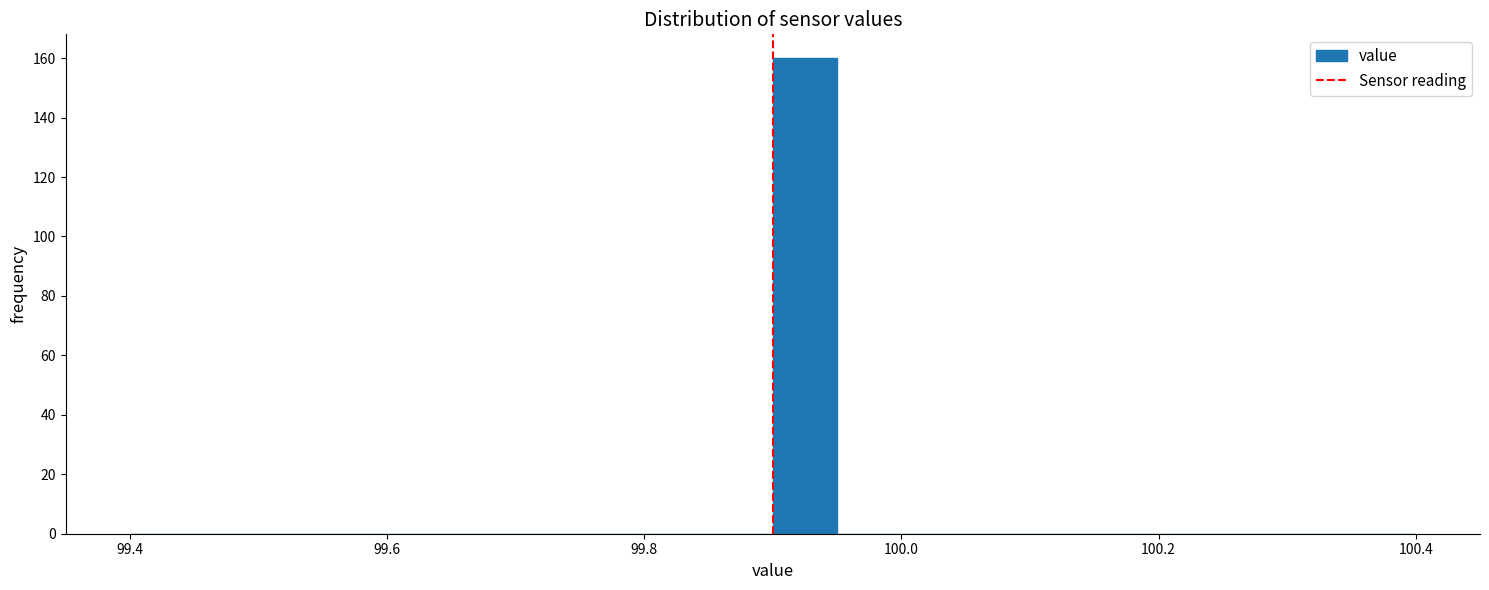

Around what value on the x-axis is the tallest bar? Give the approximate position of its centre, as read against the axis.

99.92